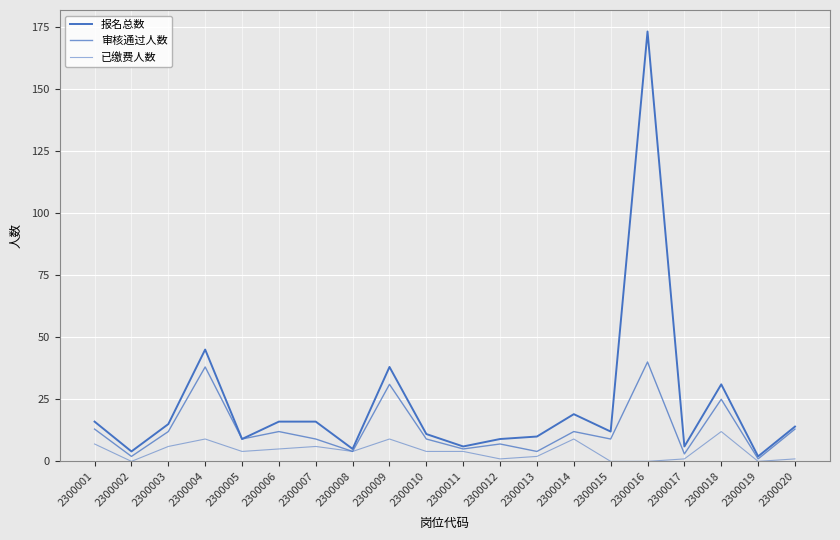

At which category does 已缴费人数 reach its first local valley?

2300002